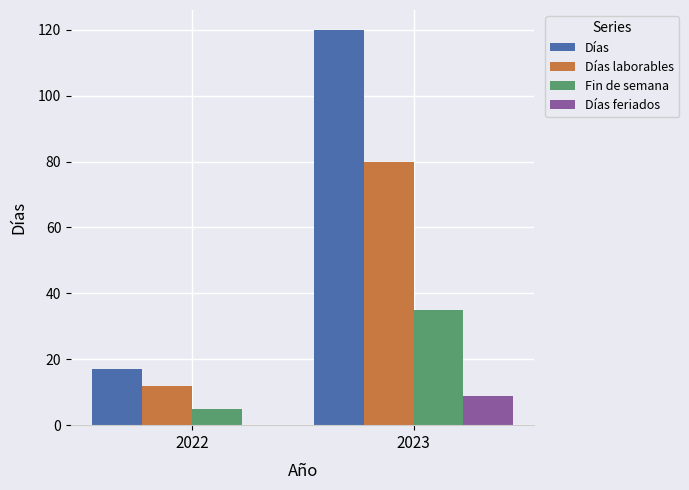

Which series has the largest total across all categories?

Días